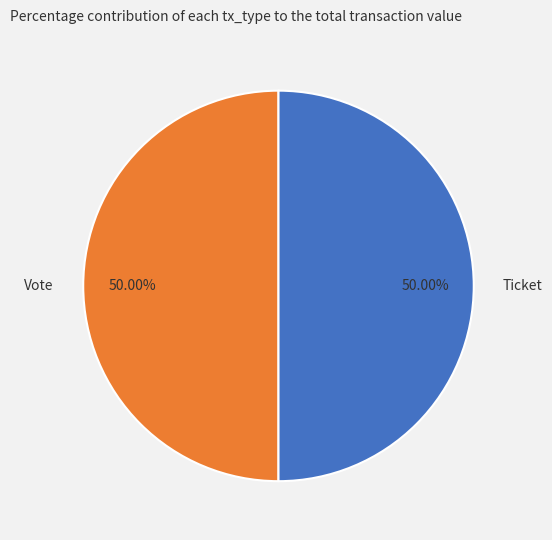

Do Vote and Ticket together represent more than half of the pie?

Yes